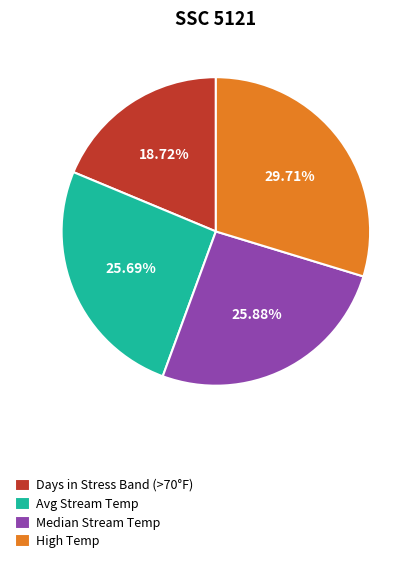

To the nearest percent, what is the difference between the largest and smallest slice percentages?

11%